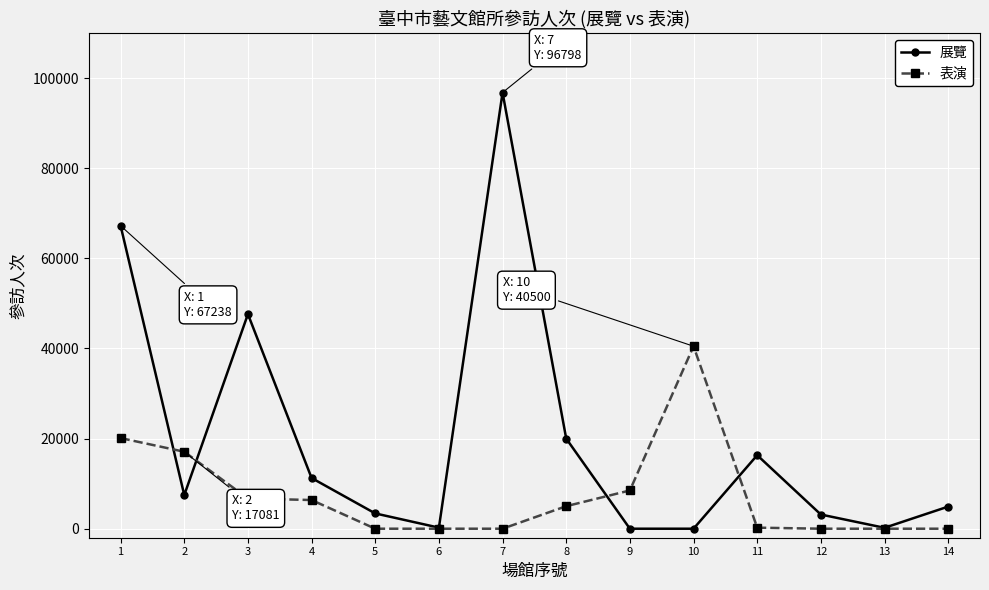

Between 3 and 7, which series saw the biggest shift?

展覽